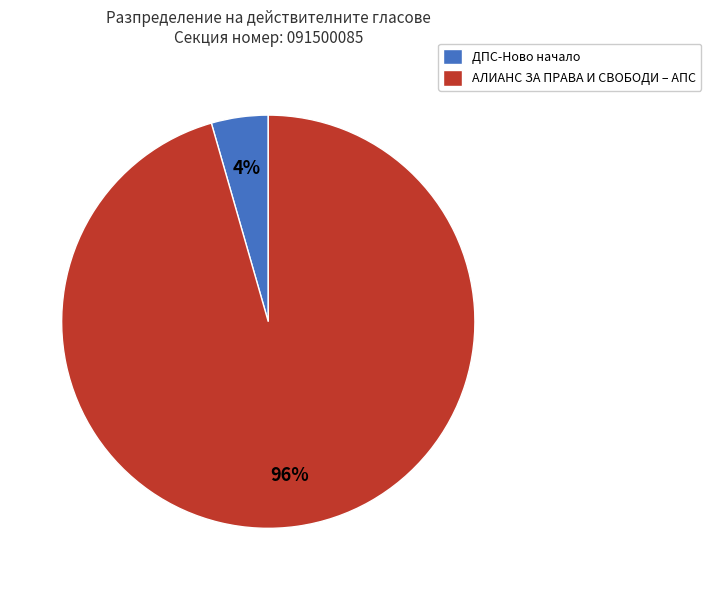

Which category accounts for the majority?

АЛИАНС ЗА ПРАВА И СВОБОДИ – АПС